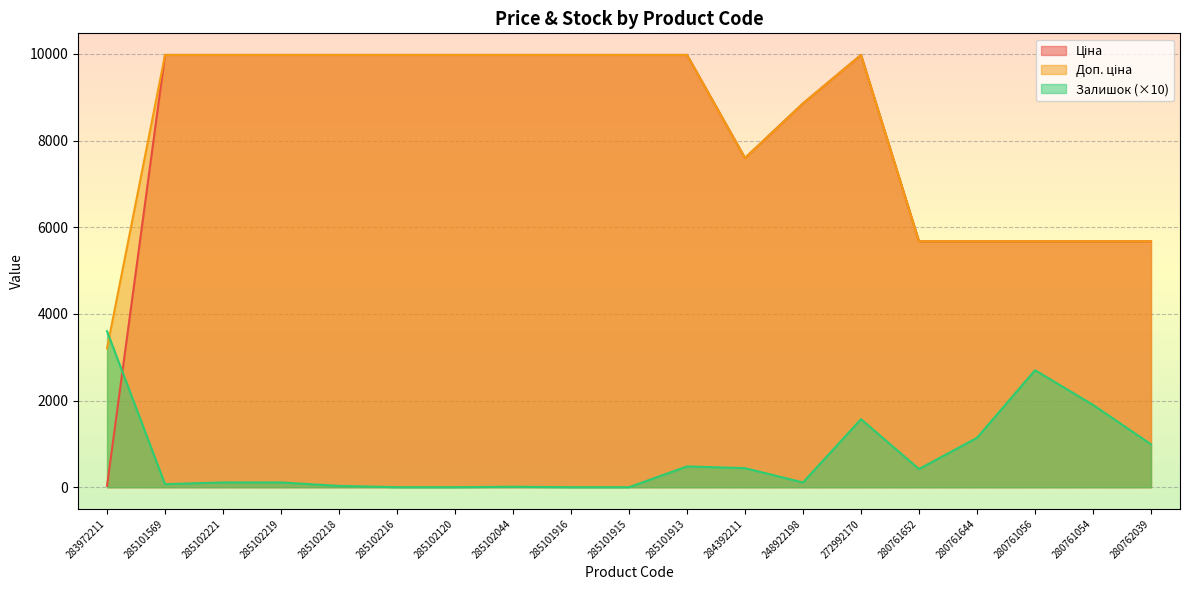

True or false: Доп. ціна and Ціна intersect in this chart.

False